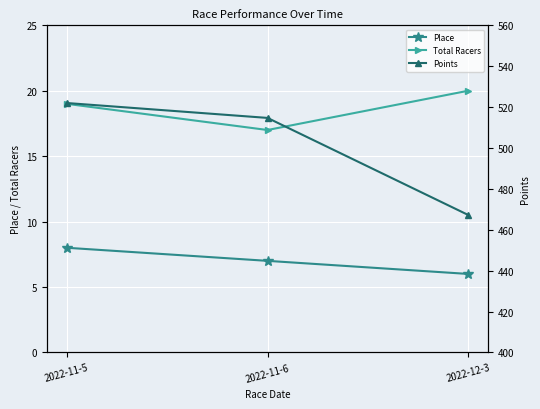

Rank the categories by Points value from highest to lowest.

2022-11-5, 2022-11-6, 2022-12-3